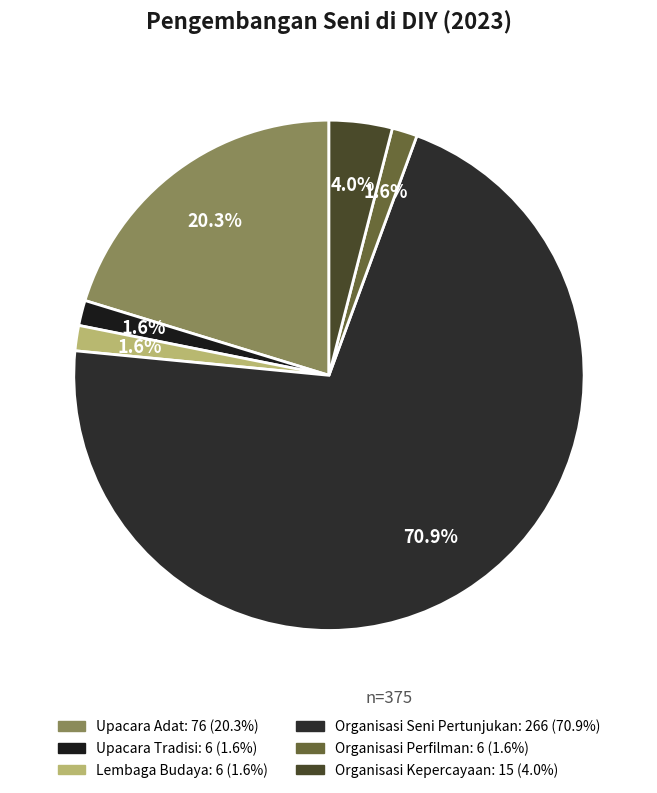

True or false: Organisasi Seni Pertunjukan accounts for 76% of the total.

False